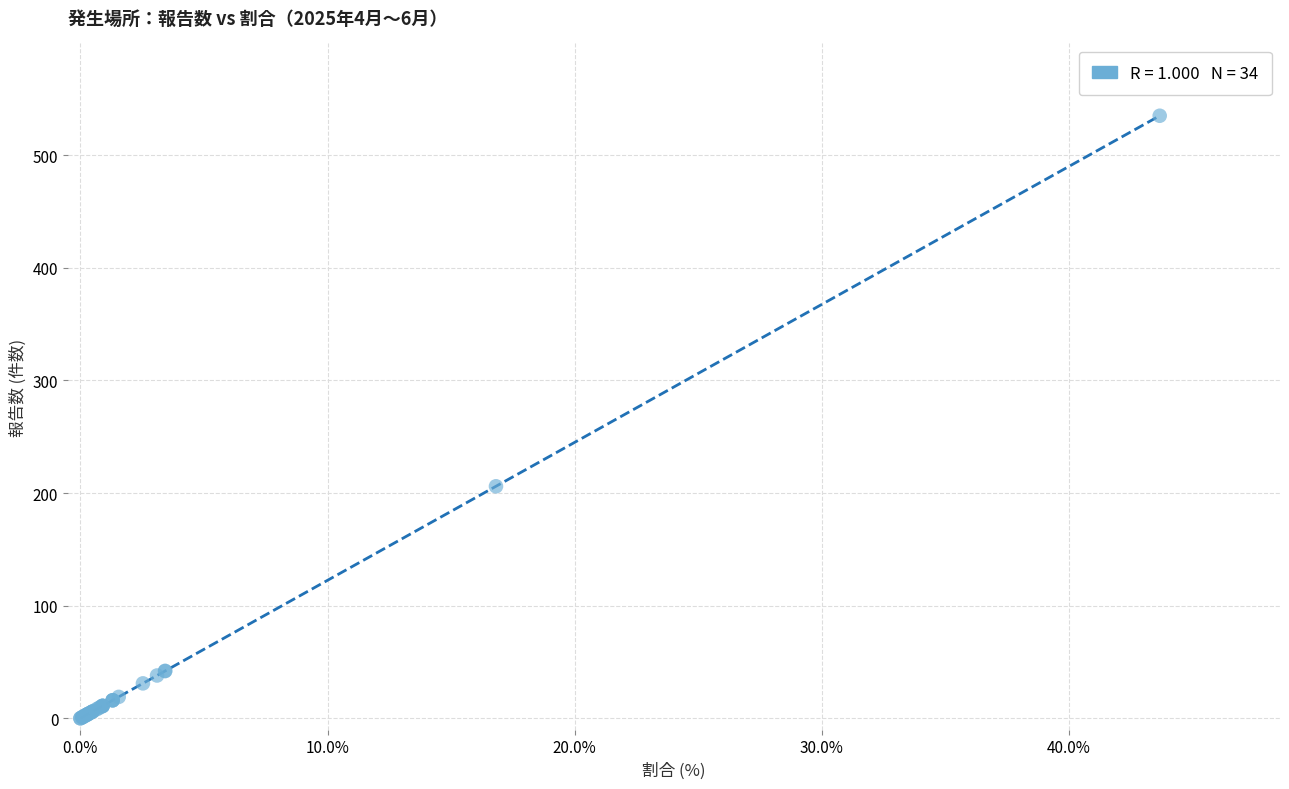

What Y value in the scatter plot is closest to 267?

206